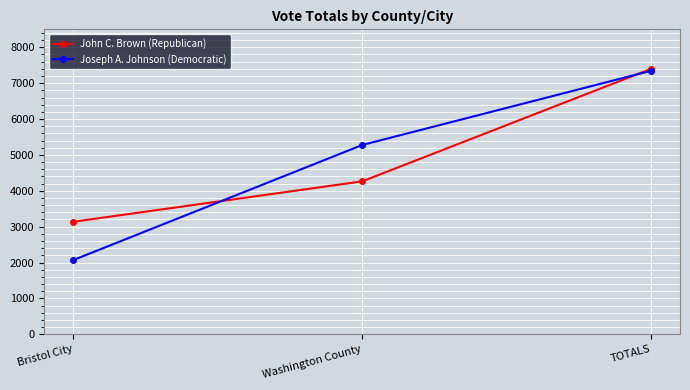

What is the difference between the highest and lowest values at Washington County?

1013